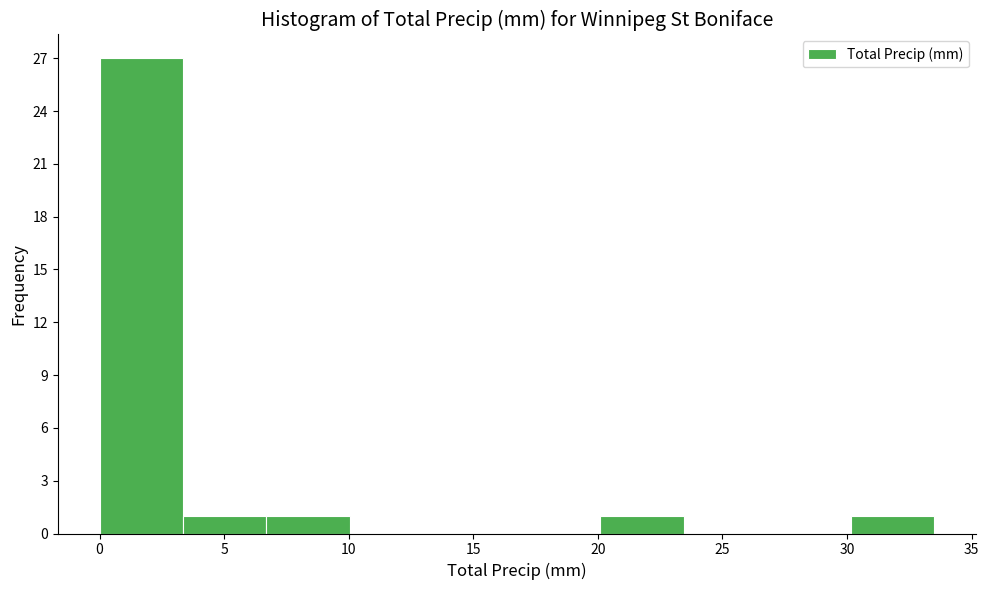

How tall is the bar that spans 6.70 to 10.05 on the x-axis? Neither the bar edges nor the heights are printed on the chart, so give them approximately, as read against the axes.

1